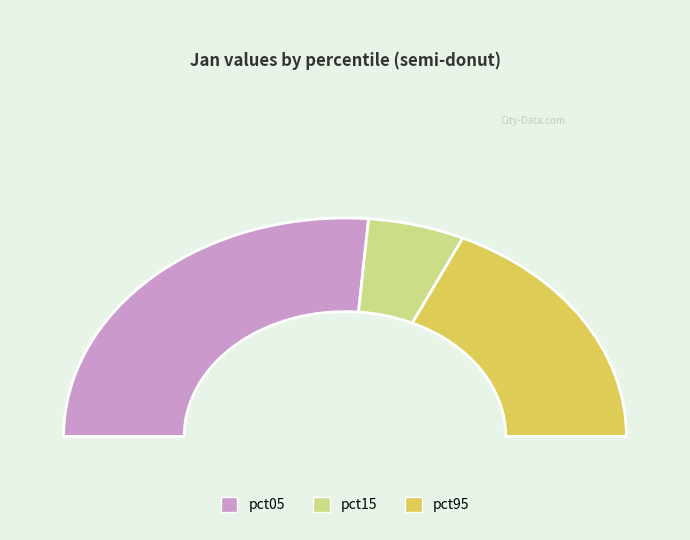

Is pct15 the majority of the pie?

No